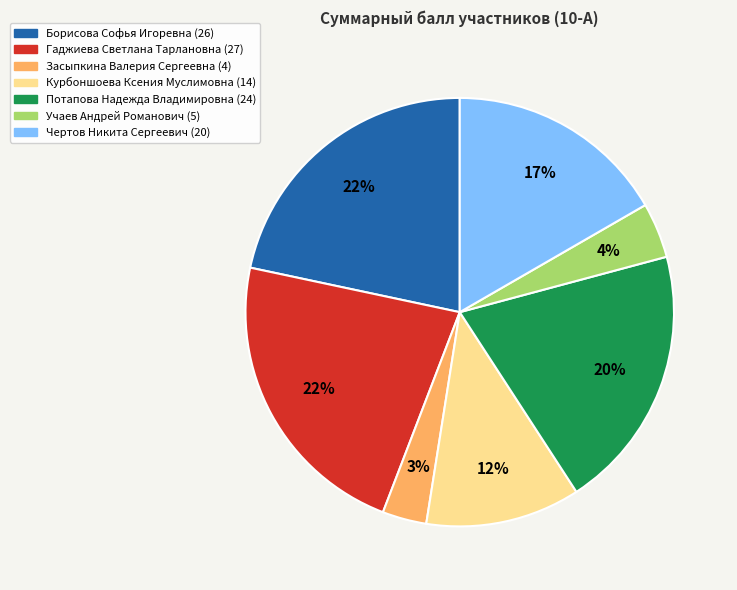

Does Потапова Надежда Владимировна account for over 50% of the chart?

No